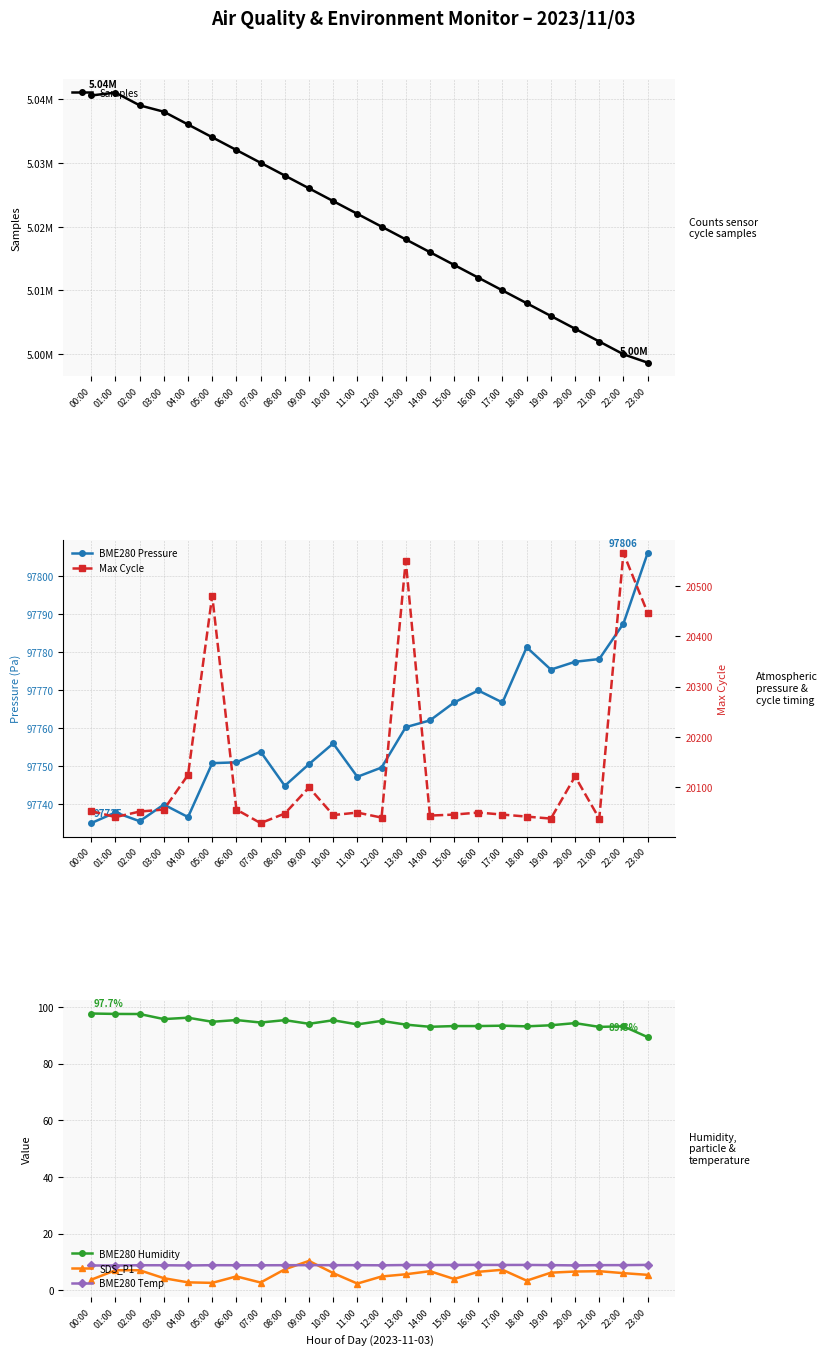

True or false: Samples and BME280 Humidity cross at least once.

False